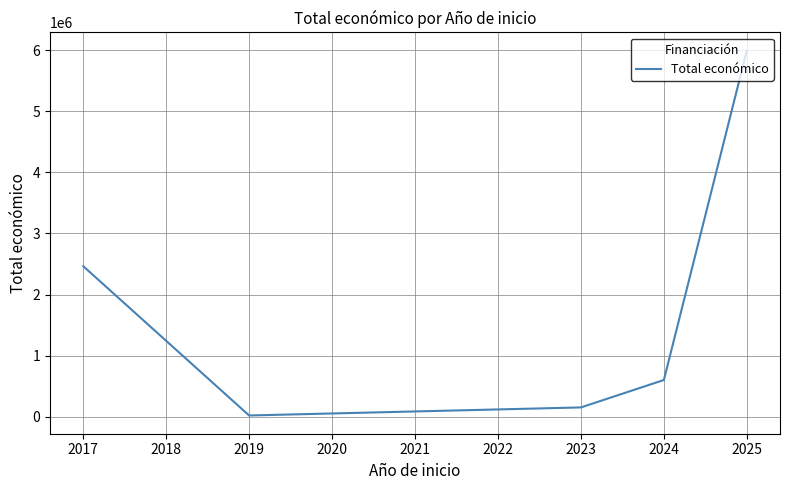

What is the value of the 6th point from the left?

5995825.0